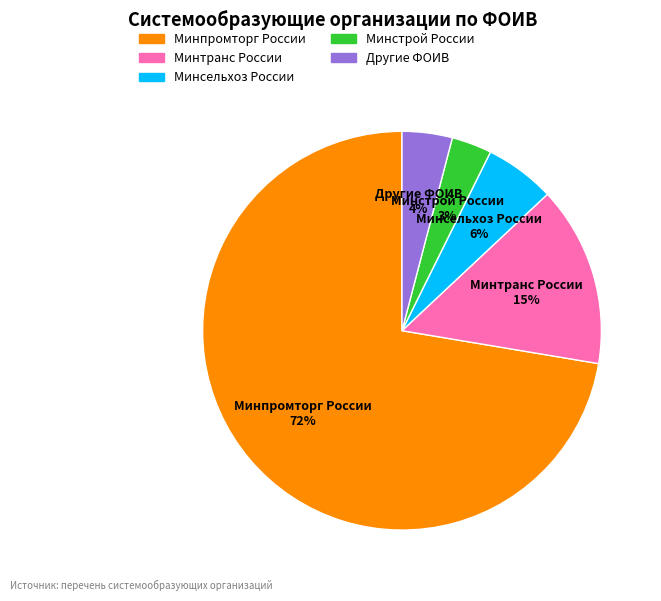

Combined, do Минстрой России and Минтранс России account for over 50%?

No